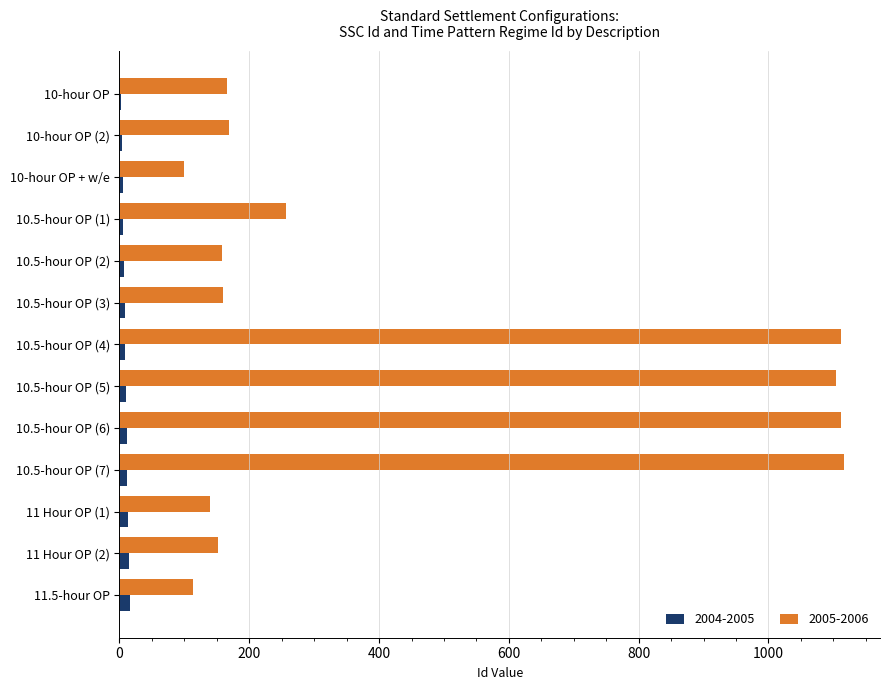

What is the greatest value displayed?

1116